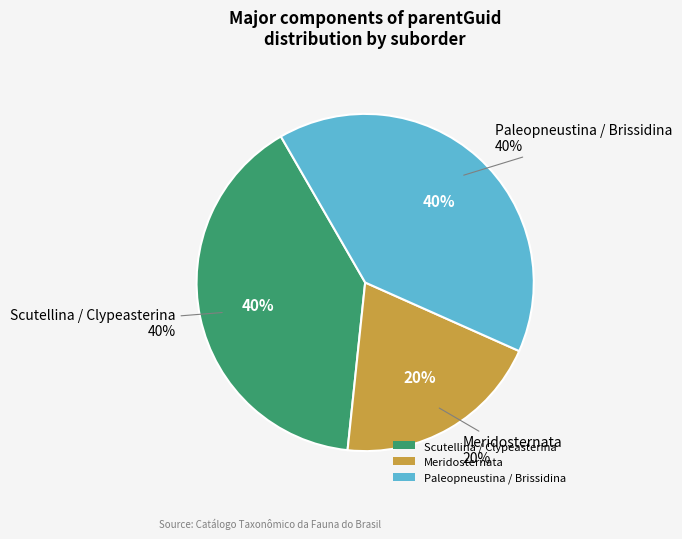

What is the ratio of the value at Clypeasterina to the value at Brissidina?

1.0